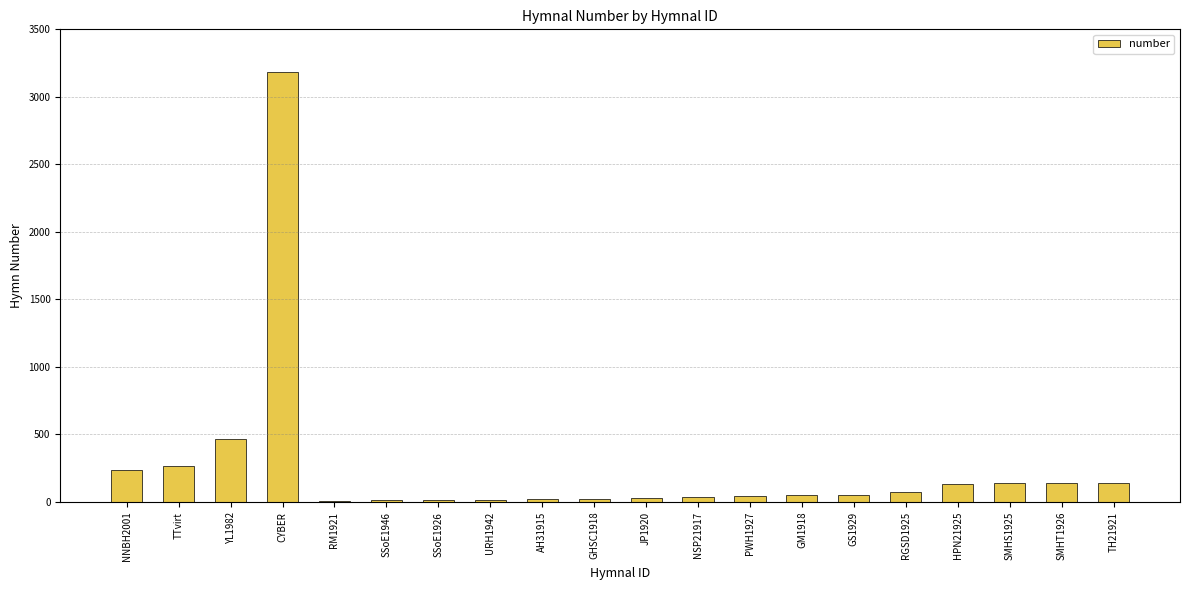

Where does the data first go above 52?

NNBH2001